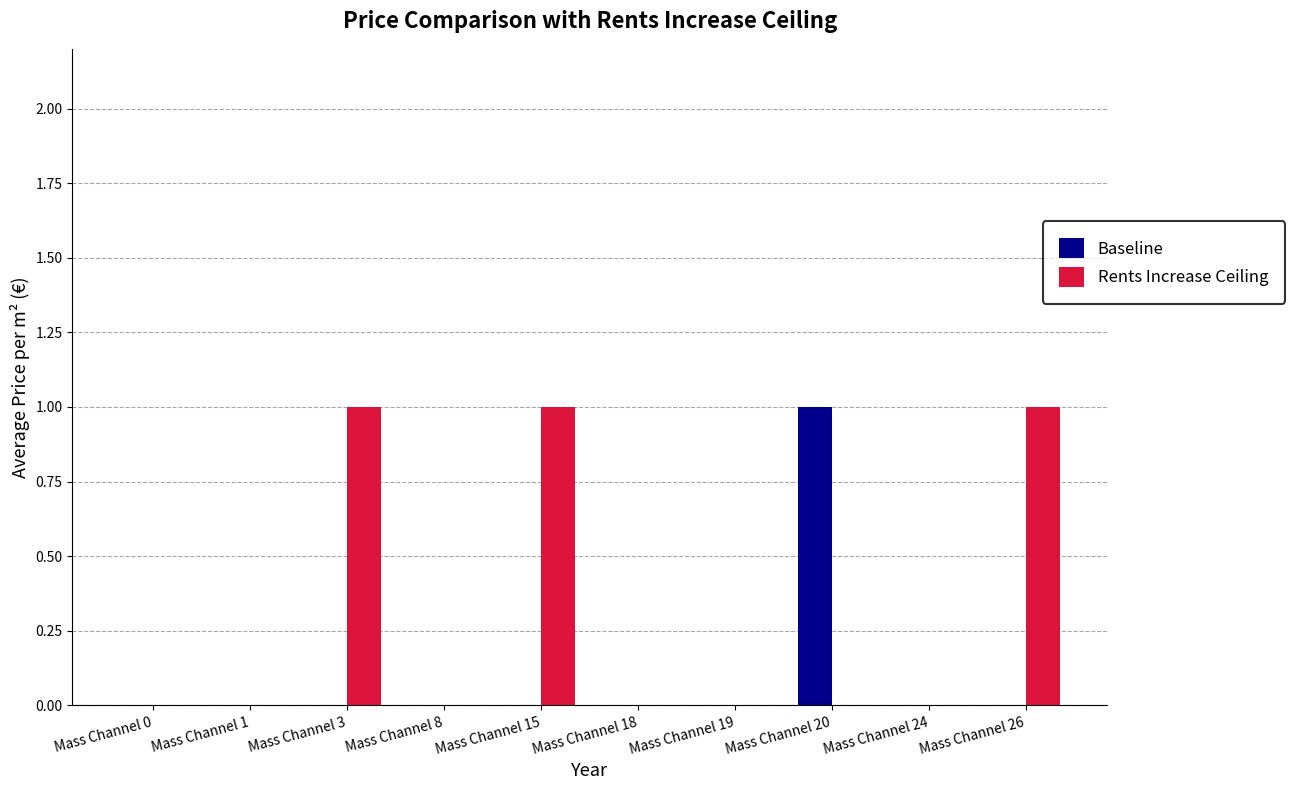

True or false: Baseline has a value of -1 at Mass Channel 1.

False